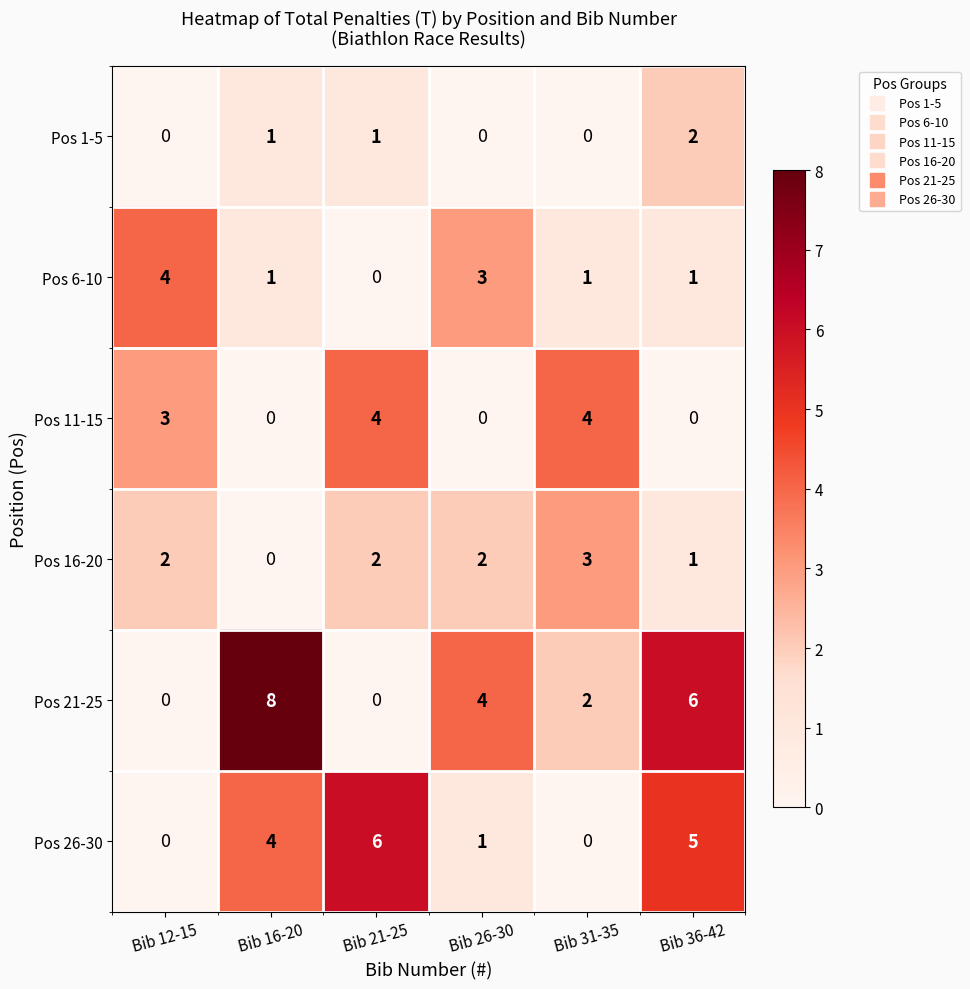

How many Pos 21-25 values are between 0 and 6?

5